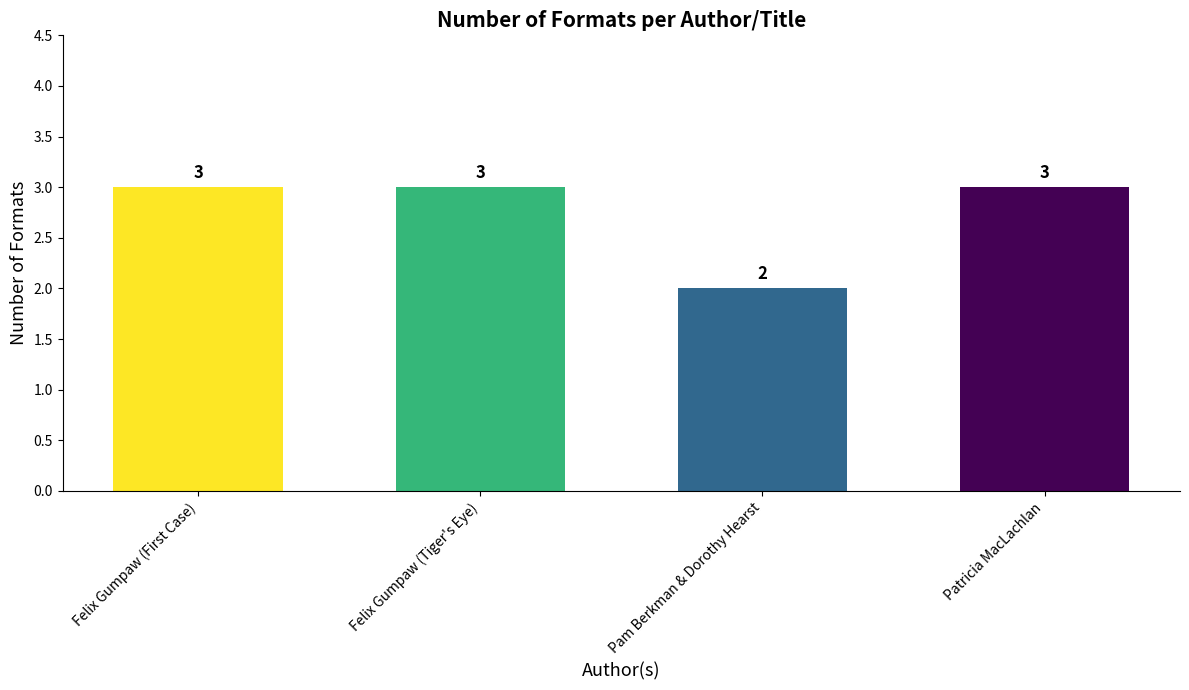

What is the ratio of the value at Pam Berkman & Dorothy Hearst to the value at Patricia MacLachlan?

0.7